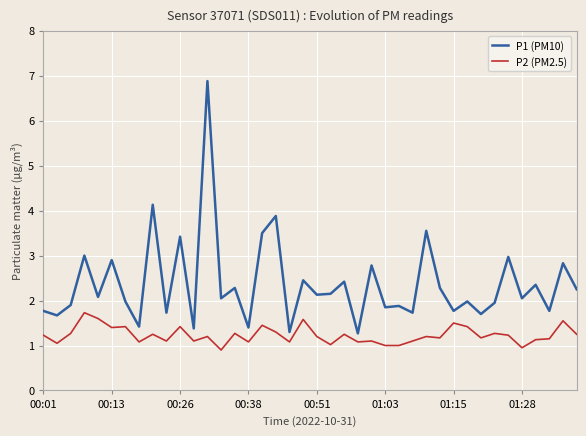

Is it true that P2 (PM2.5) equals 0.8 at 01:15?

False